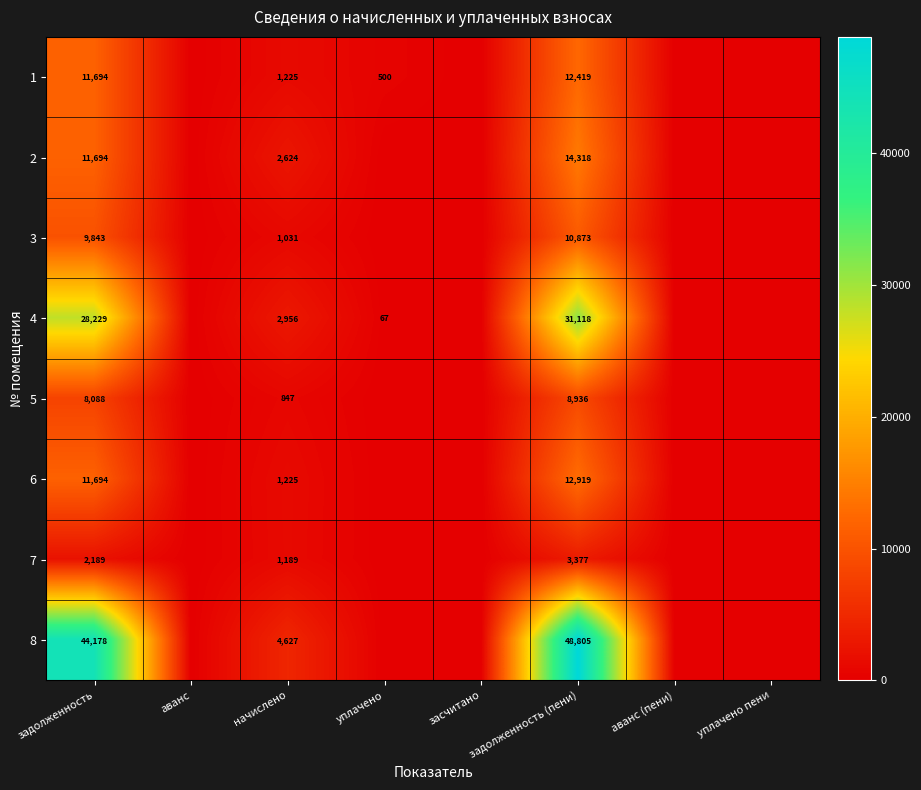

True or false: 5 has a value of 1177 at начислено.

False